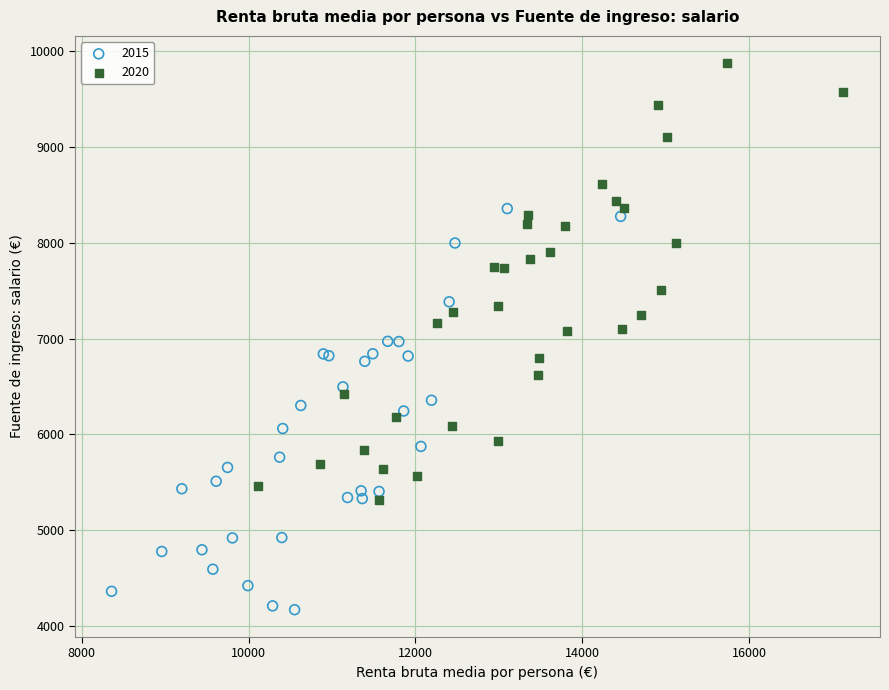

Which series contains the highest Y value?

2020